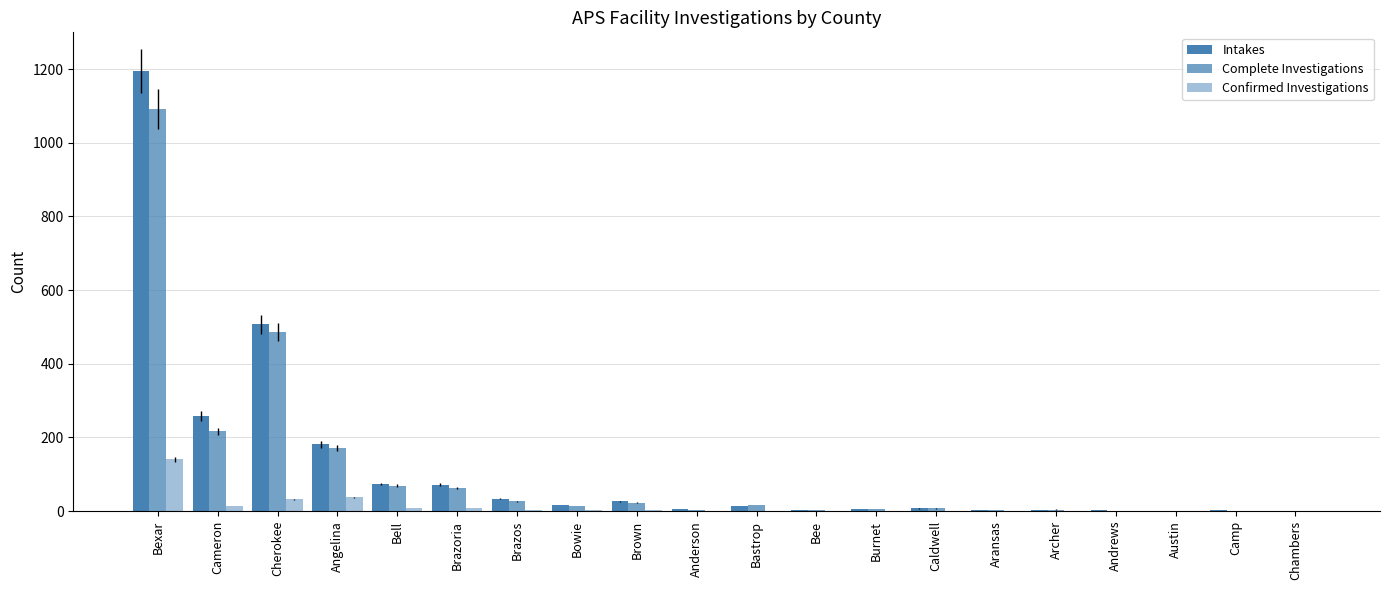

How many distinct data groups are displayed?

3